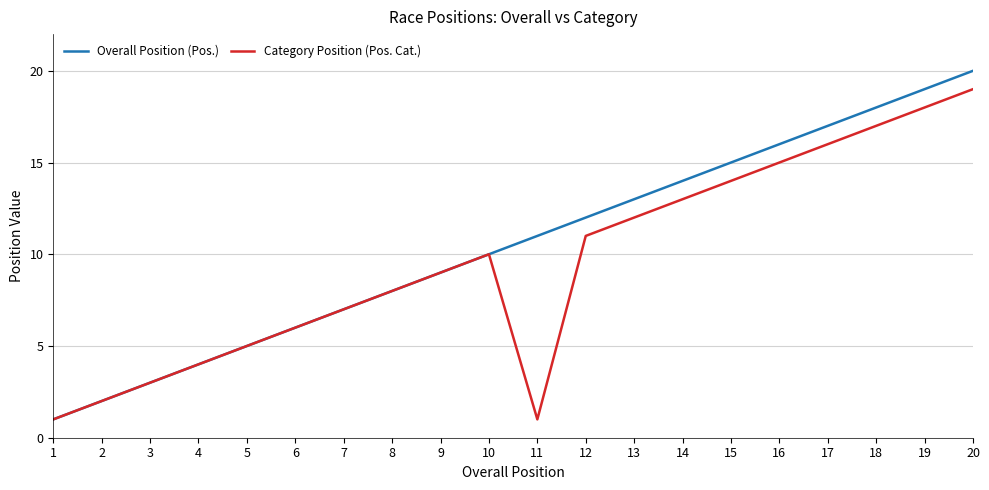

Which series has the largest range (max minus min)?

Overall Position (Pos.)